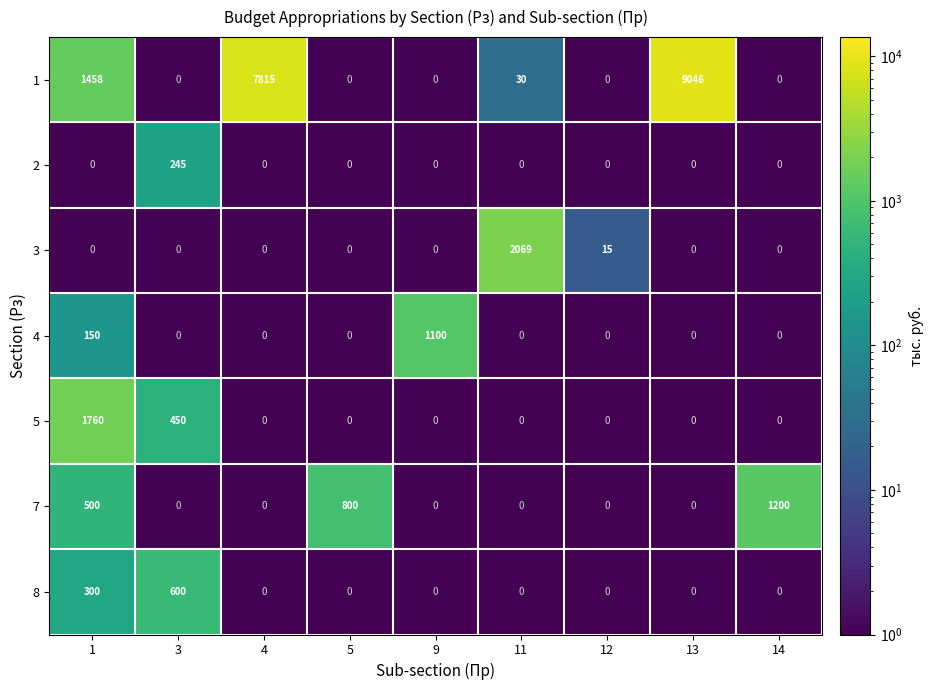

What is the sum of all 3 values?

2084